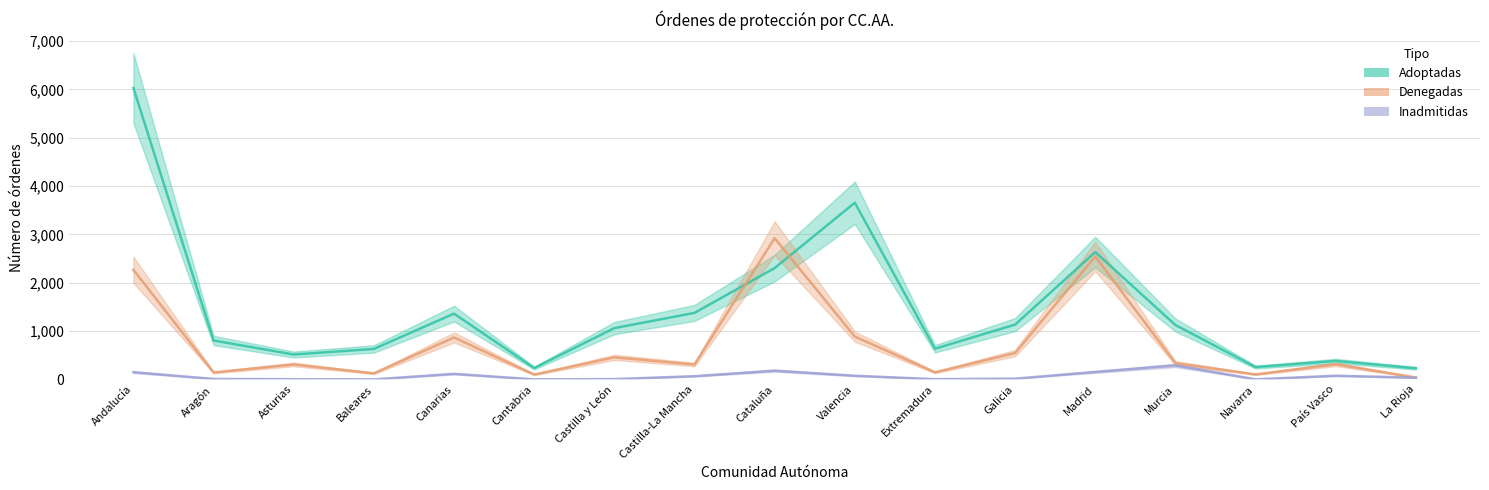

True or false: Inadmitidas has a value of 50 at La Rioja.

False